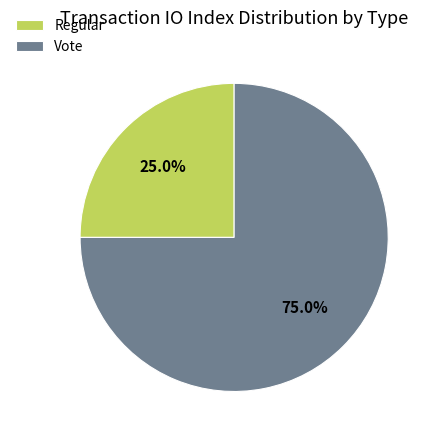

Is there any slice that represents more than half of the pie?

Yes